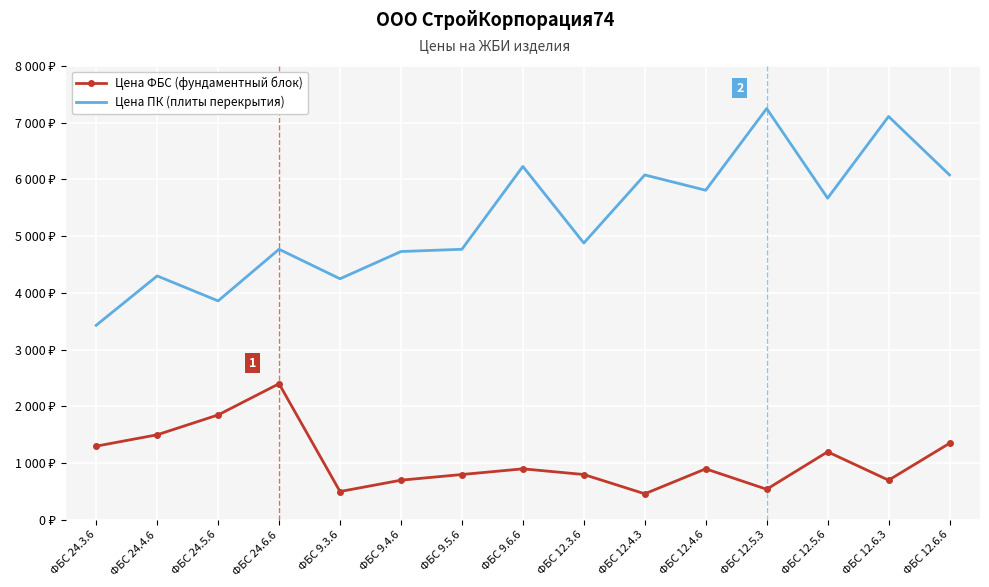

What are all the series names shown in the legend?

Цена ФБС (фундаментный блок), Цена ПК (плиты перекрытия)